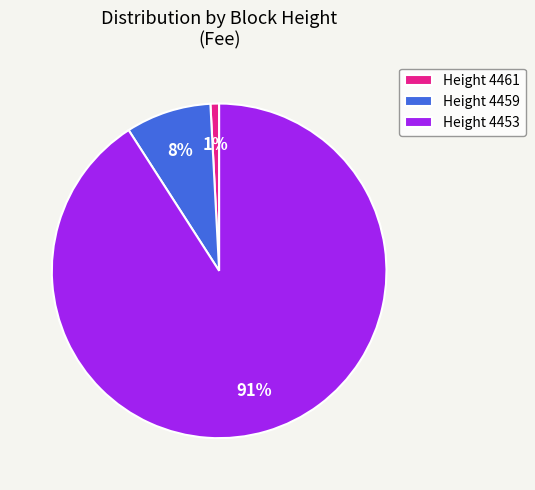

Is the sum of Height 4453 and Height 4459 greater than half?

Yes